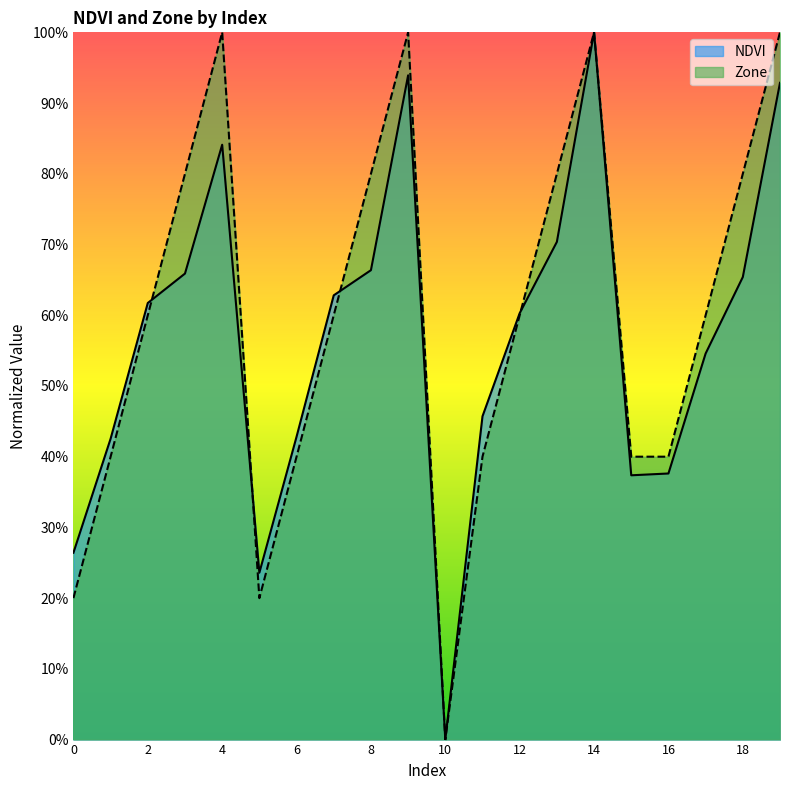

How many series are shown in this chart?

2